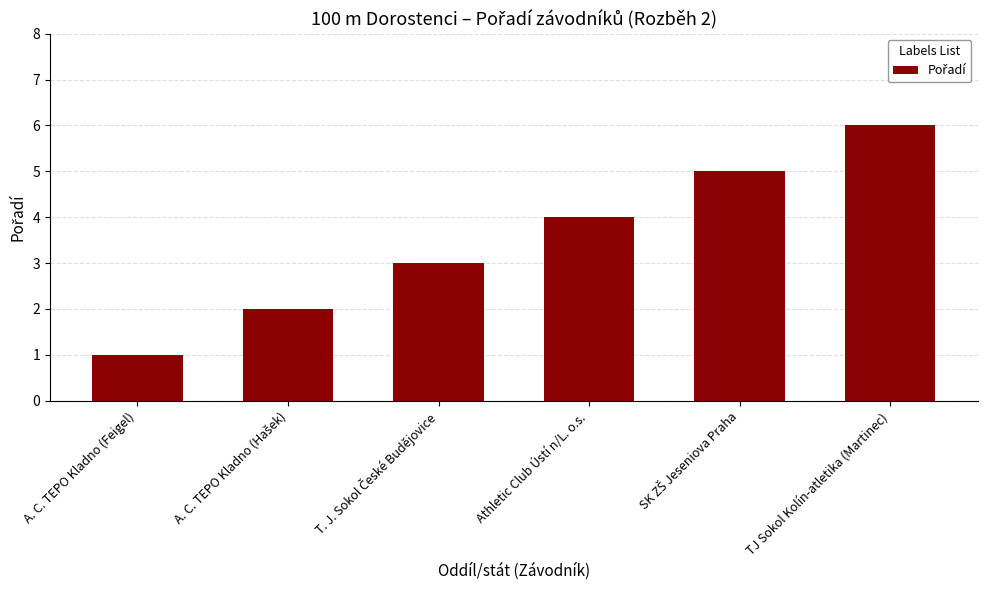

At which category does the chart reach its minimum across all series?

A. C. TEPO Kladno (Feigel)